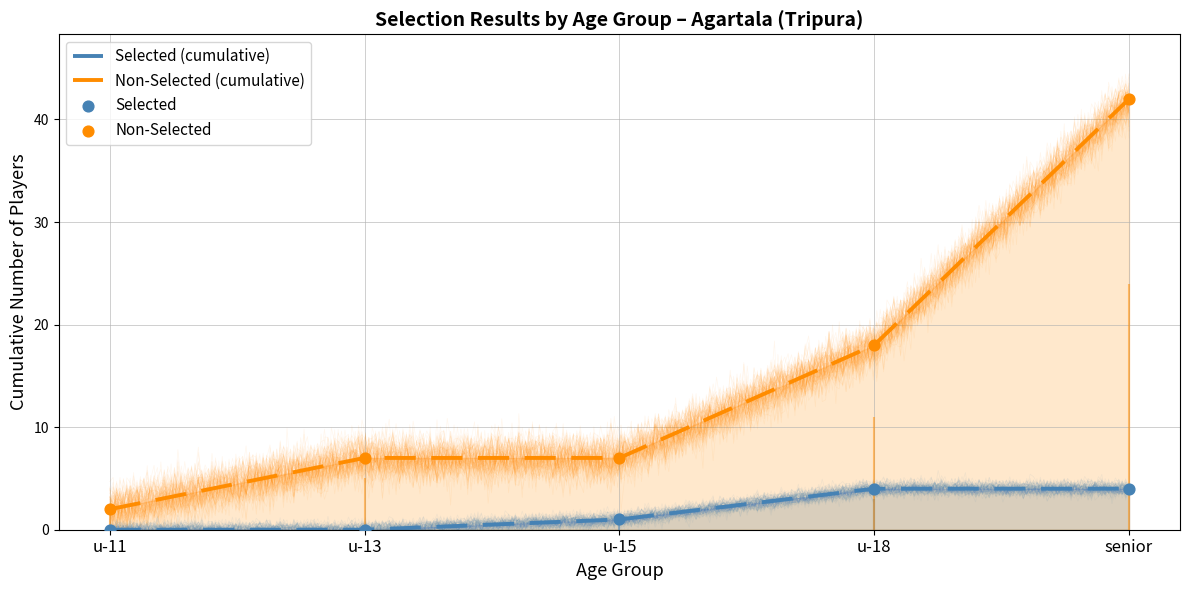

Is the value of Selected at u-11 greater than the value of Non Selected at u-13?

No